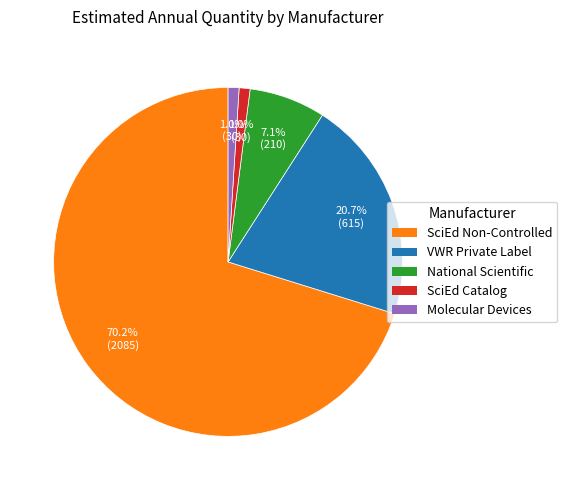

Is there a majority slice in this chart?

Yes